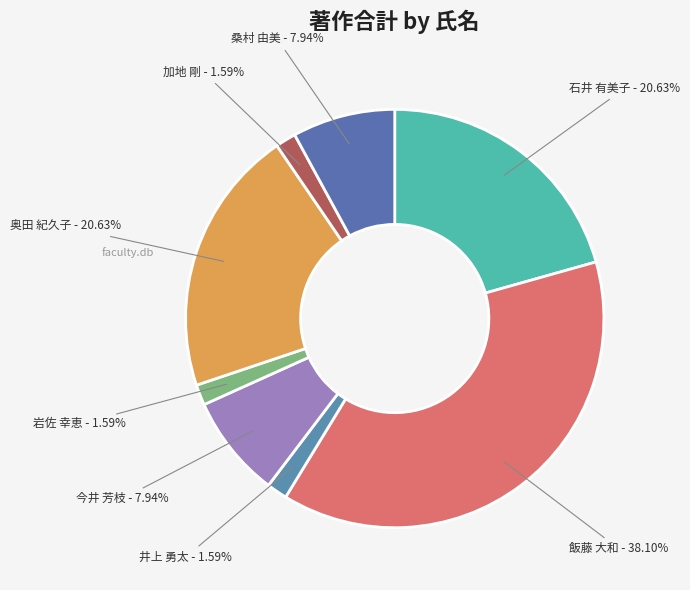

What is the ratio of the value at 石井 有美子 to the value at 井上 勇太?

13.0